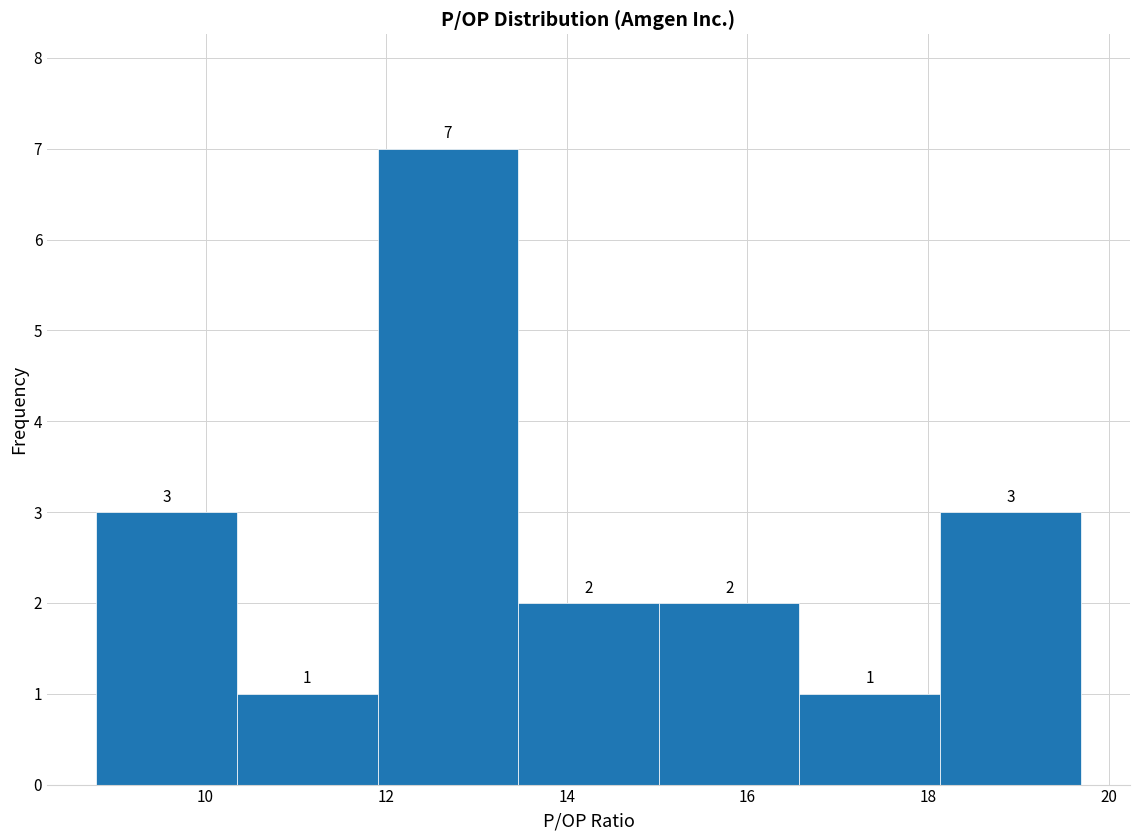

How tall is the bar that spans 10.4 to 12.0 on the x-axis? The bar edges are not printed on the chart, so give them approximately, as read against the axis.

1